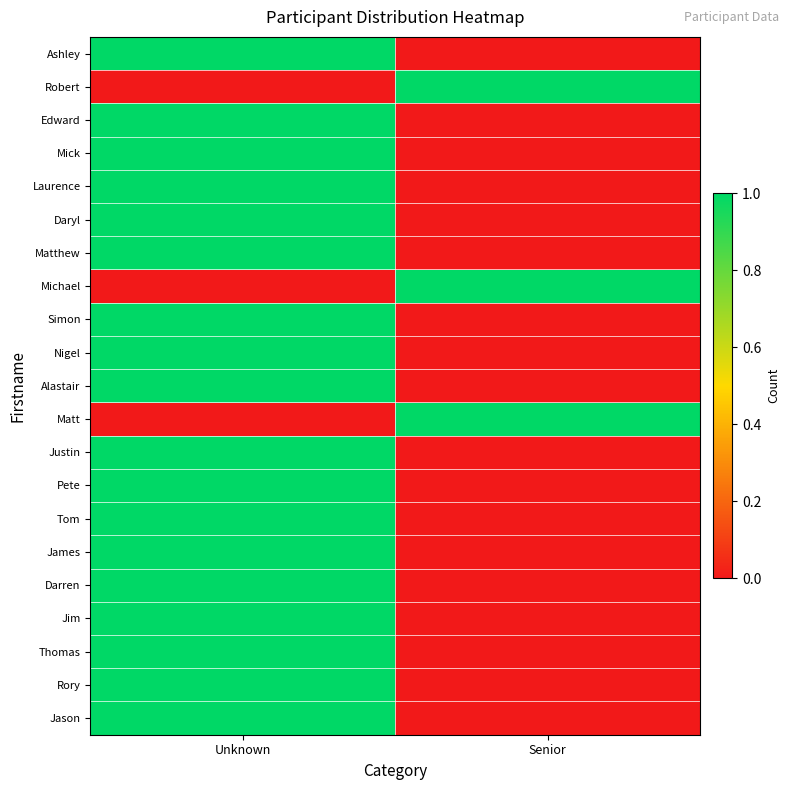

At how many categories does at least one series exceed 0?

2